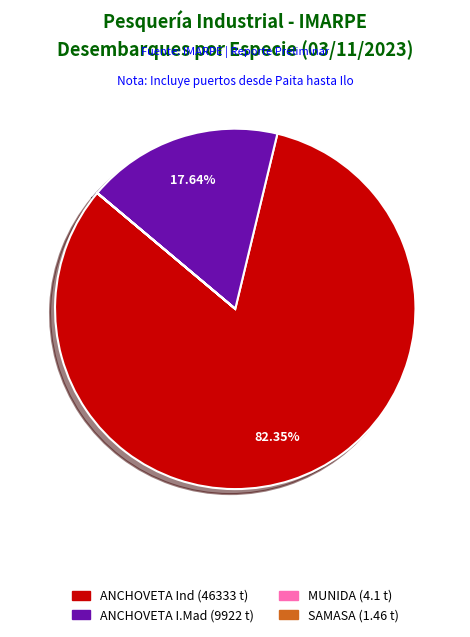

Is there any slice that represents more than half of the pie?

Yes